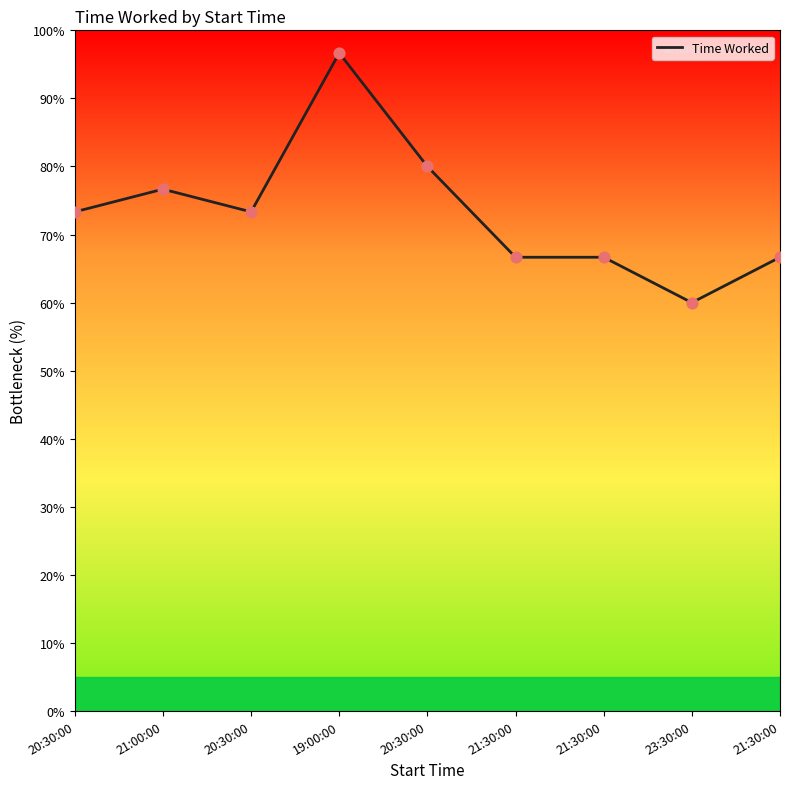

Approximately how many times larger is the value at 21:30:00 compared to 21:00:00?

0.9